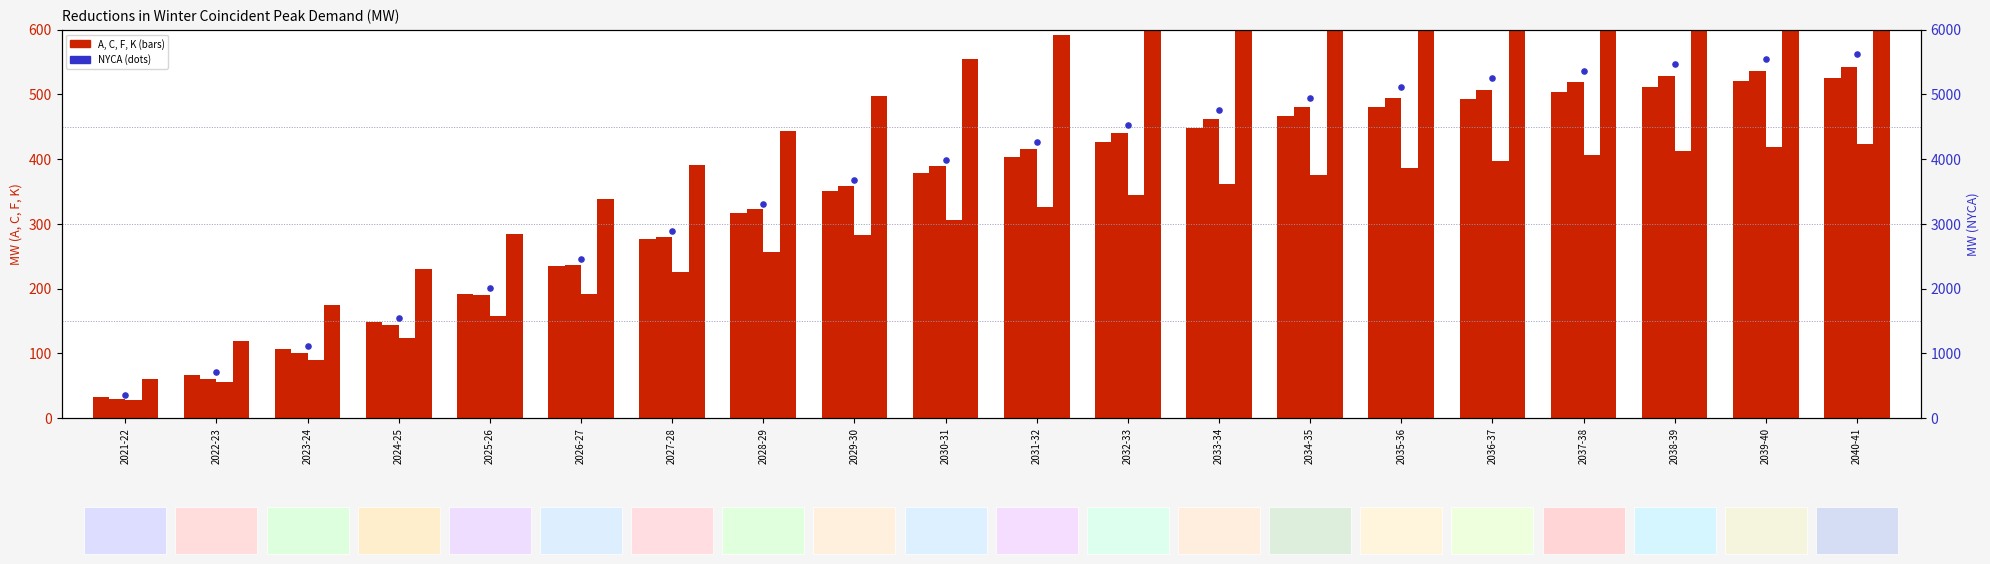

At which category is the sum across all series the highest?

2040-41